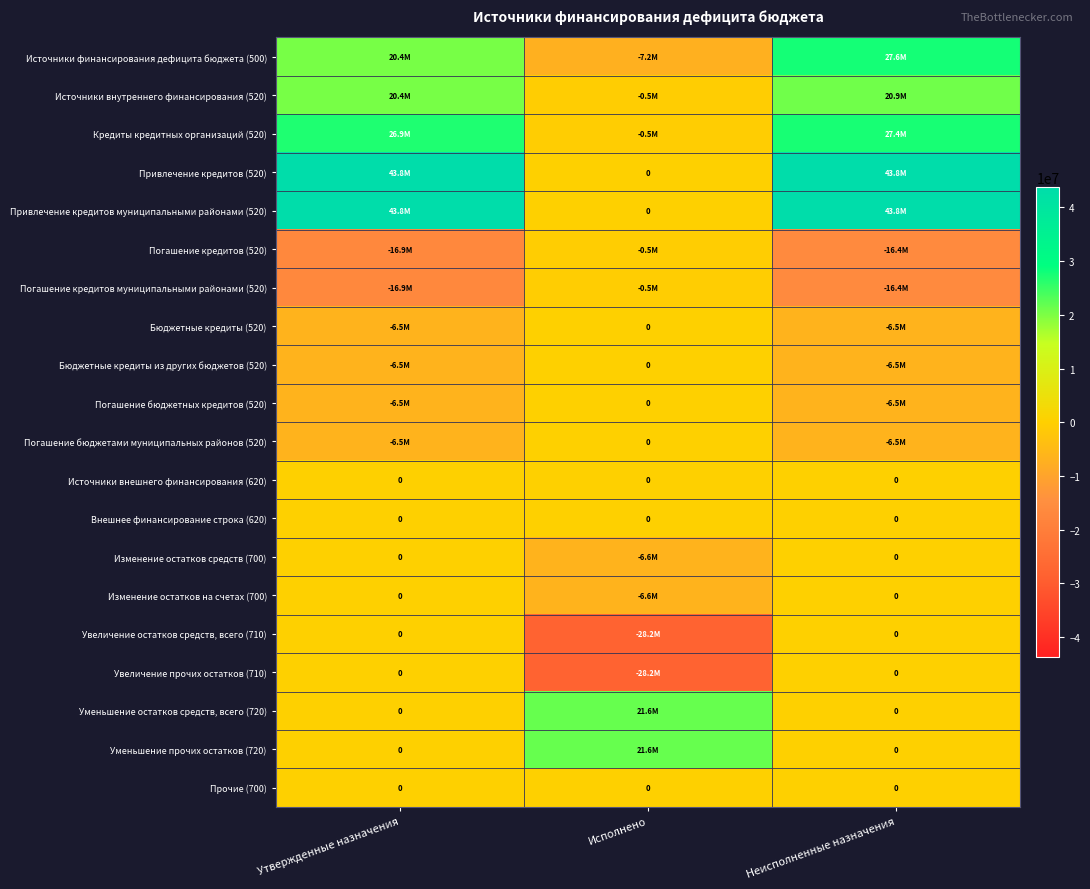

How many data points in Погашение бюджетных кредитов (520) are above -6480000?

1